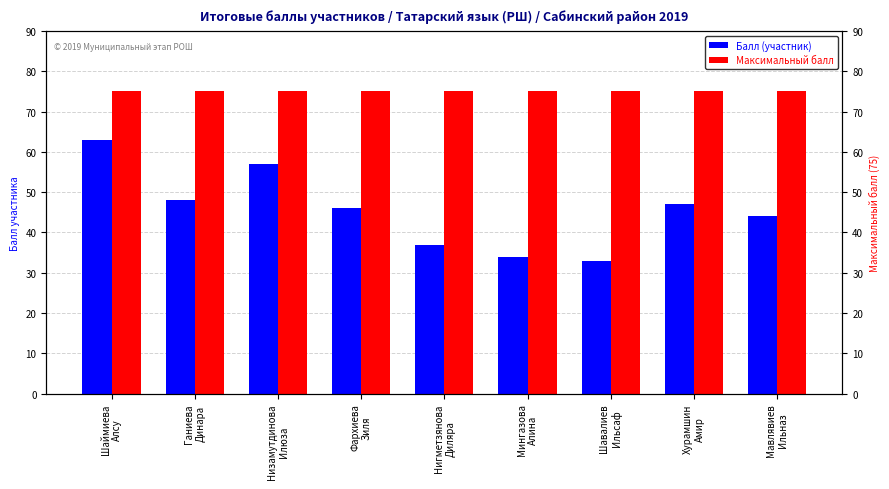

What is the total value across all series at Шавалиев
Ильсаф?

108